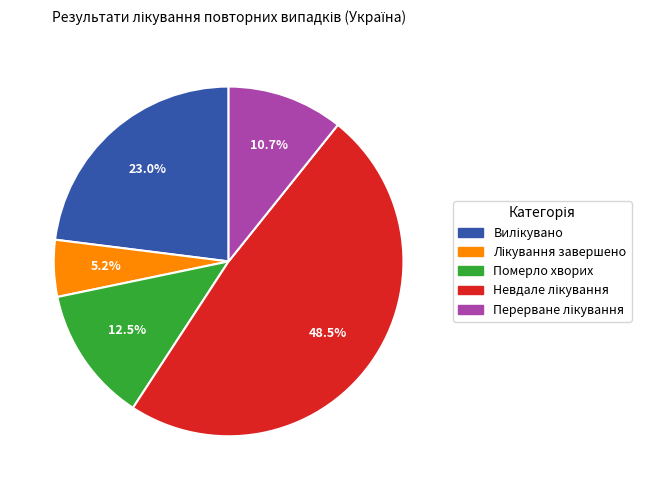

To the nearest percent, what is the difference between the largest and smallest slice percentages?

43%